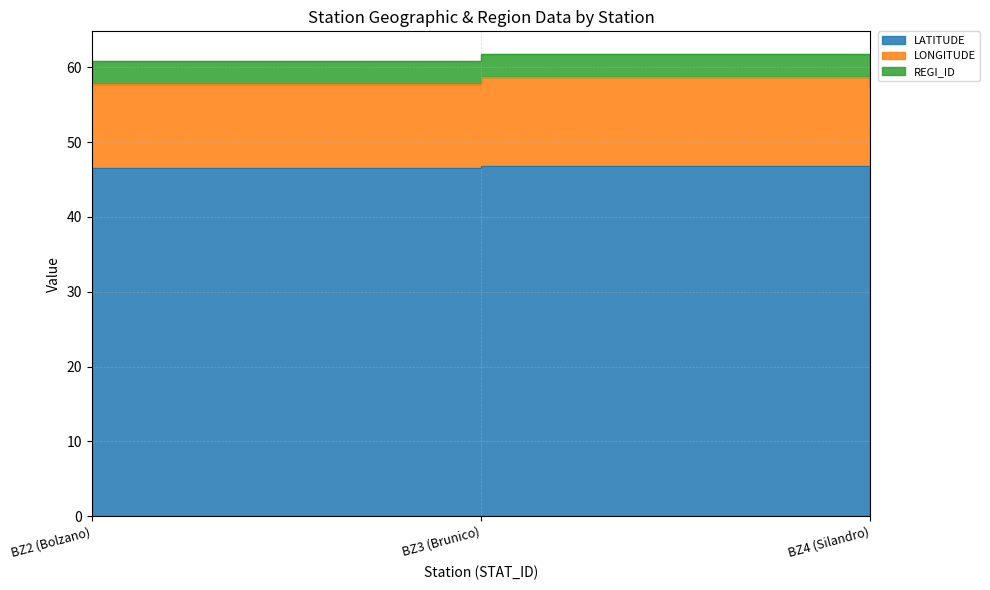

Is the value of LONGITUDE at BZ4 (Silandro) greater than the value of LATITUDE at BZ4 (Silandro)?

Yes